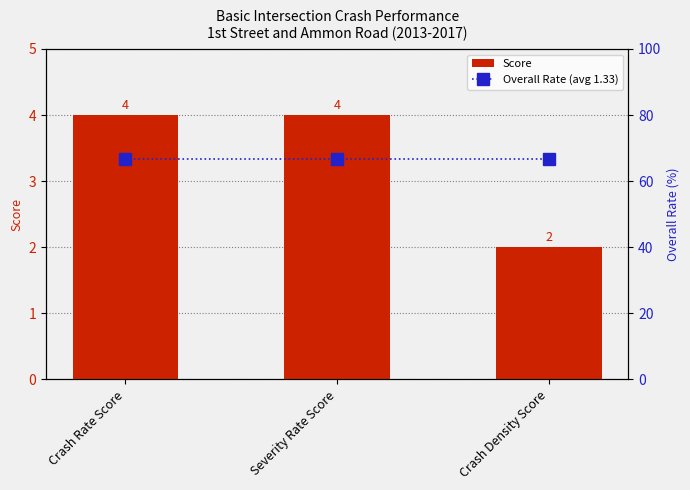

Count the number of data series in this chart.

2